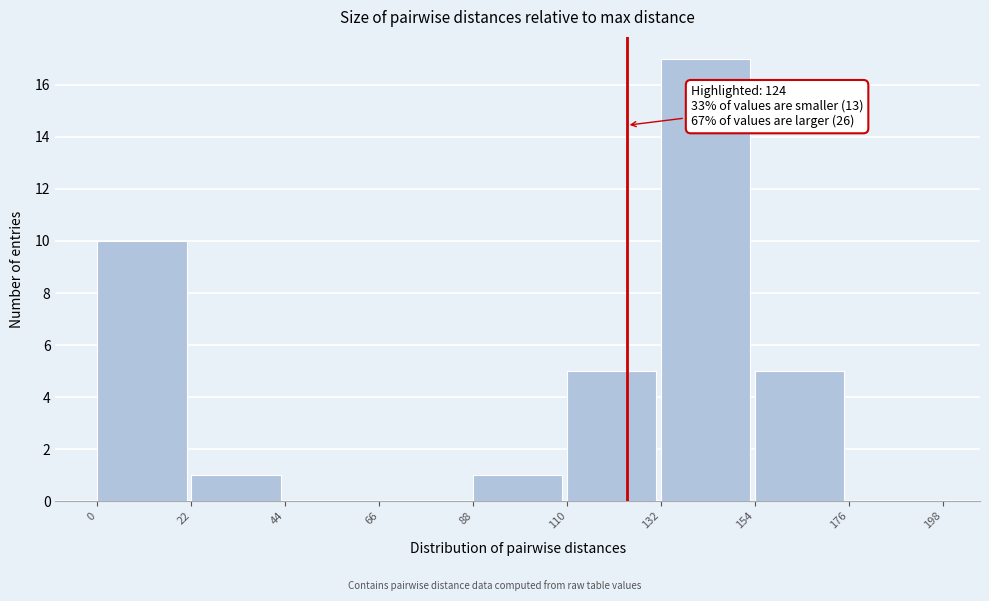

Which range on the x-axis has the tallest bar?

132 to 154